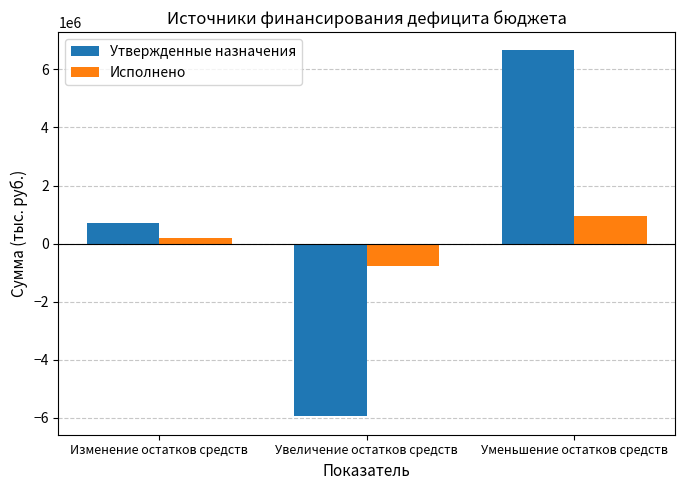

What is the approximate value of Исполнено at Уменьшение остатков средств?

952155.2